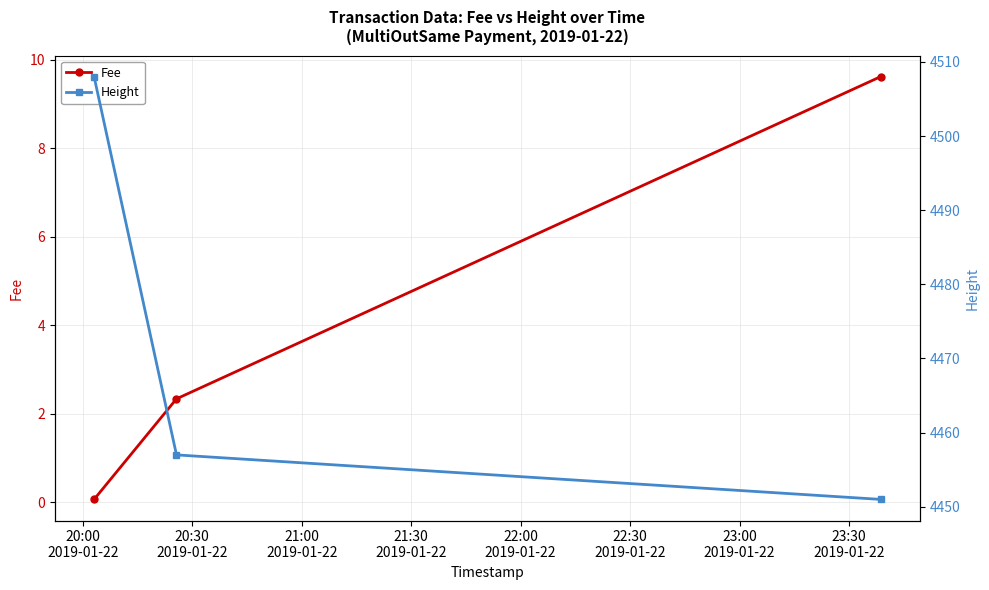

Count the Height values in the range 4451 to 4508.

3